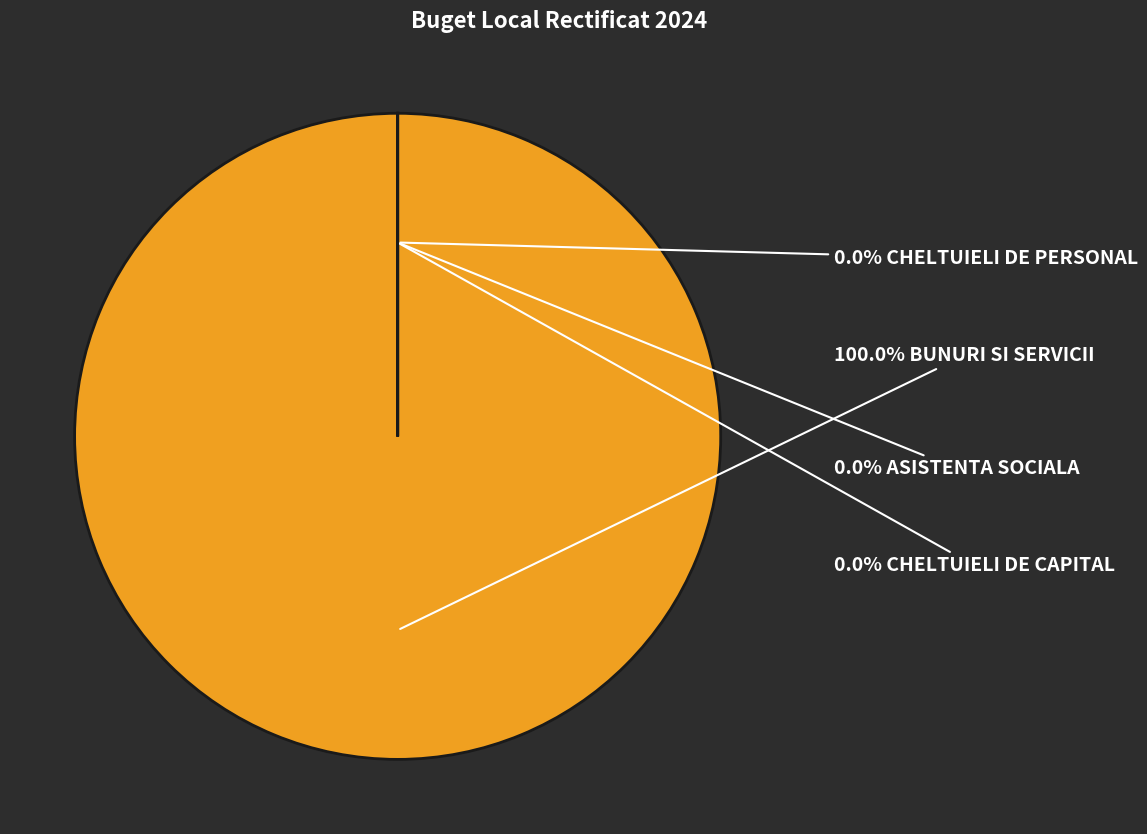

Is it true that CHELTUIELI DE CAPITAL is 0% of the pie?

True